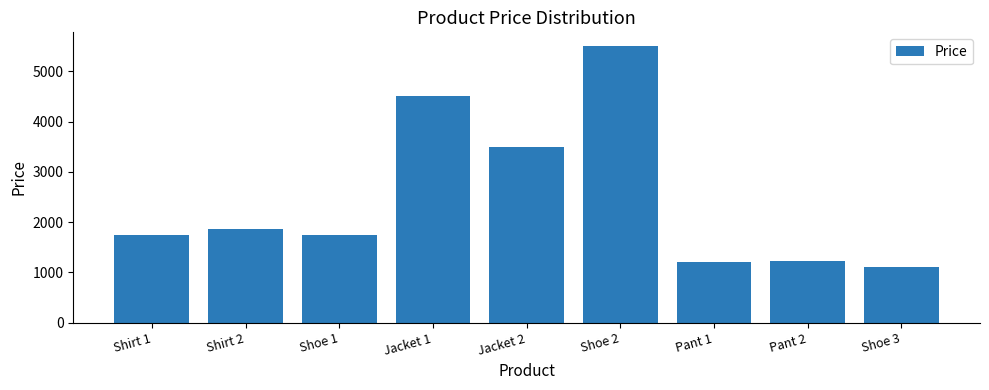

What is the greatest value displayed?

5500